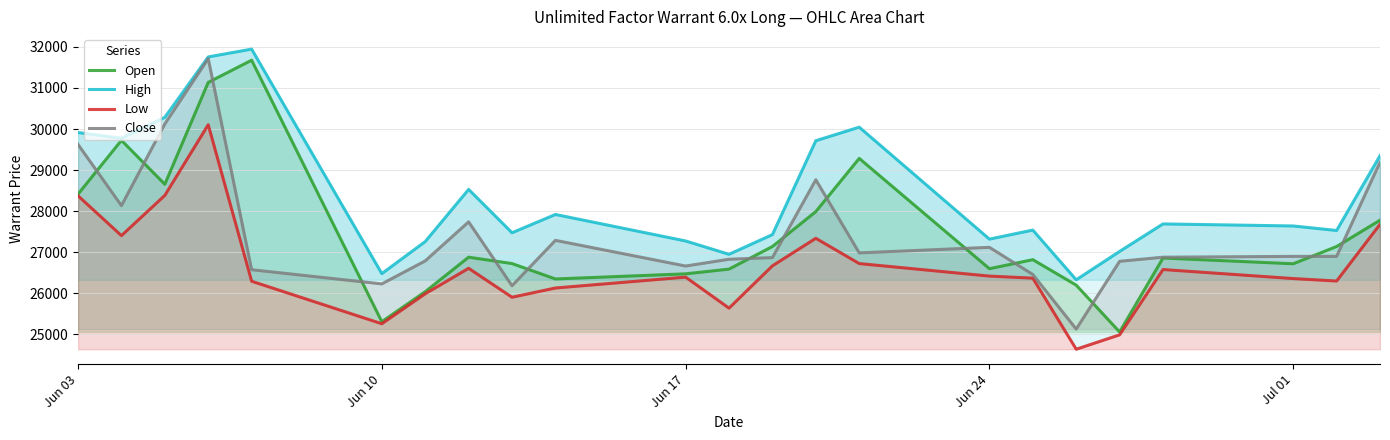

In Low, how many points are higher than both neighbors (excluding endpoints)?

5